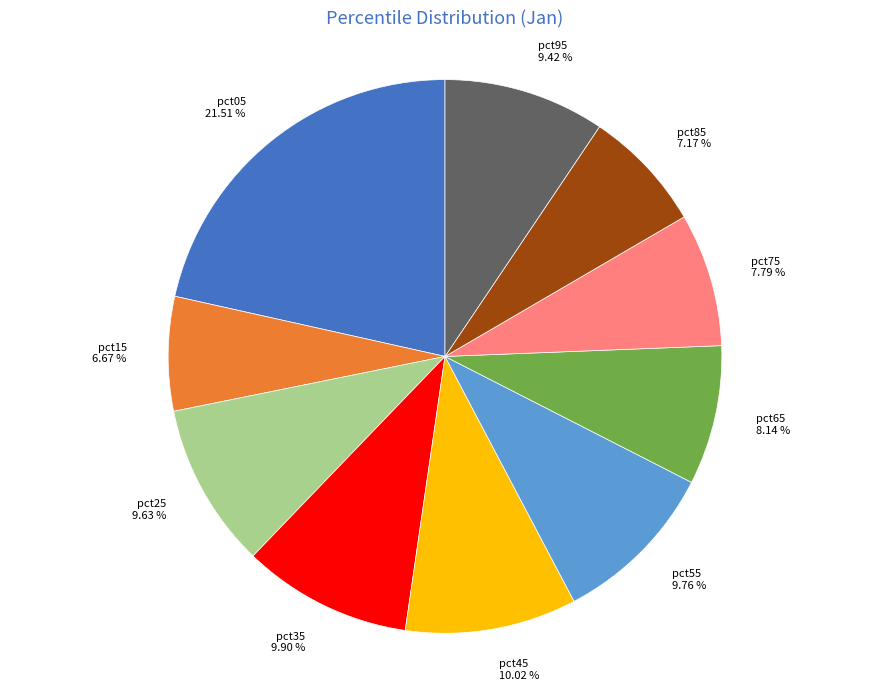

Is it true that pct25 is 16% of the pie?

False